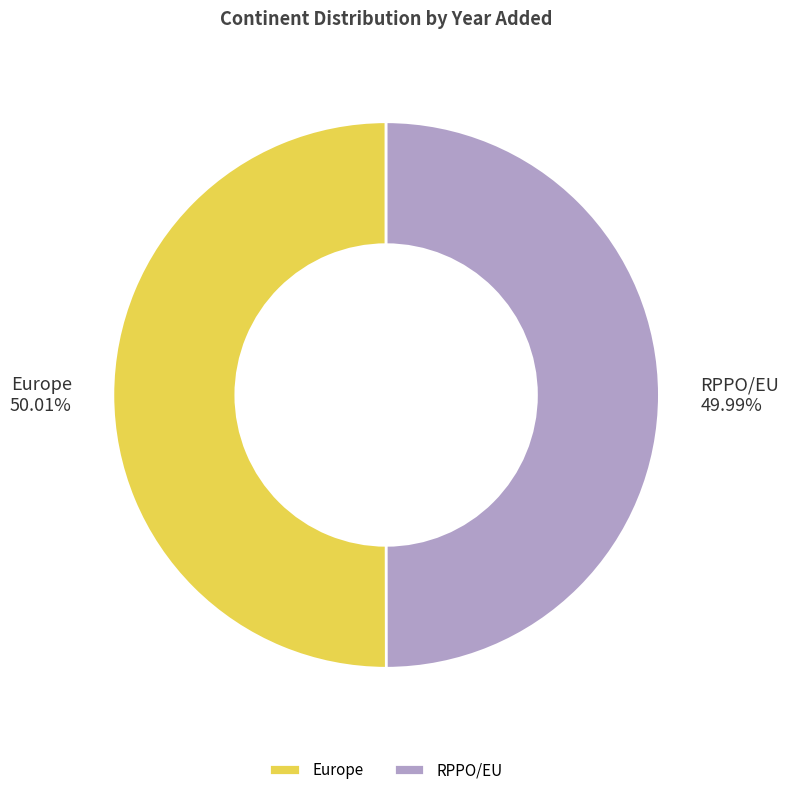

True or false: RPPO/EU accounts for 43% of the total.

False